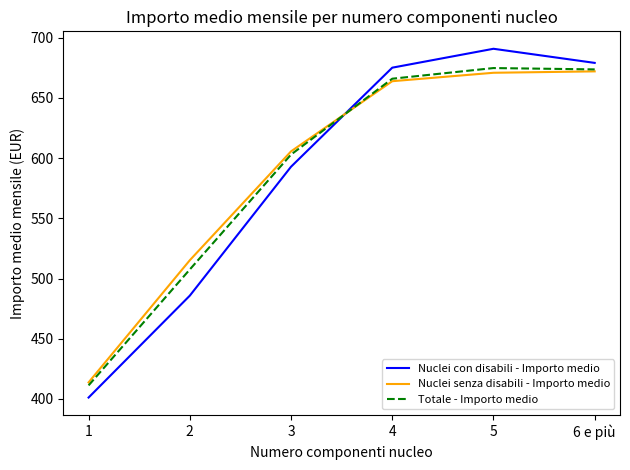

The value of Totale - Importo medio at 5 is 674.8. True or false?

True